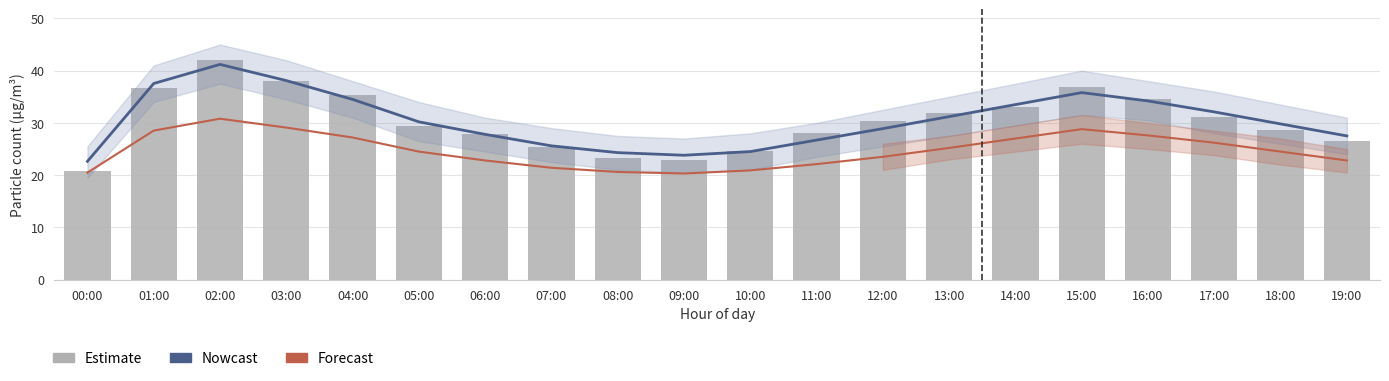

What are all the series names shown in the legend?

Nowcast, Forecast, Estimate